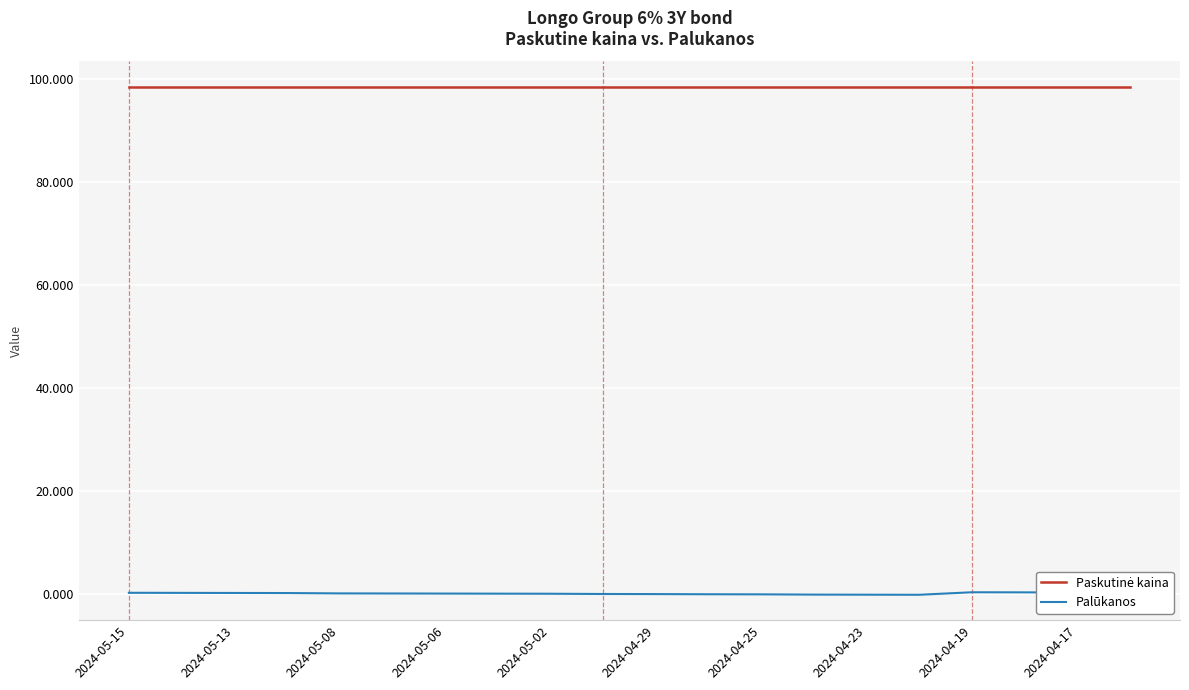

What is the minimum value shown in the chart?

-0.1